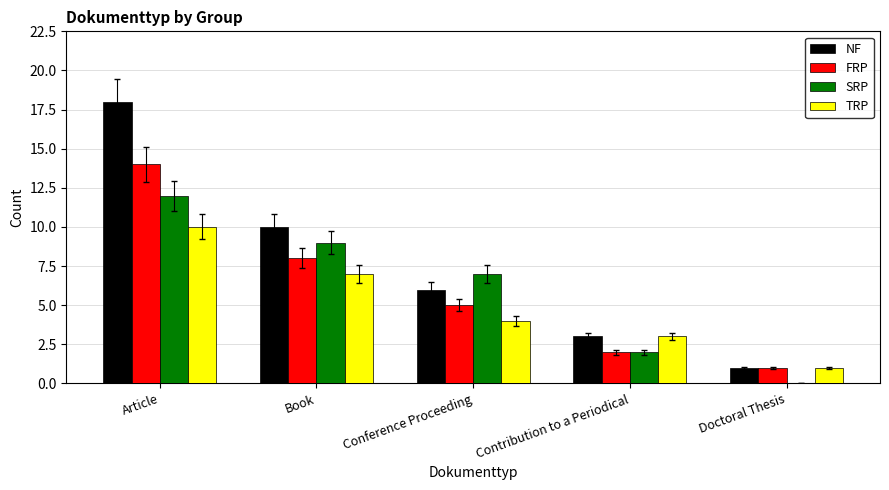

What are all the series names shown in the legend?

NF, FRP, SRP, TRP